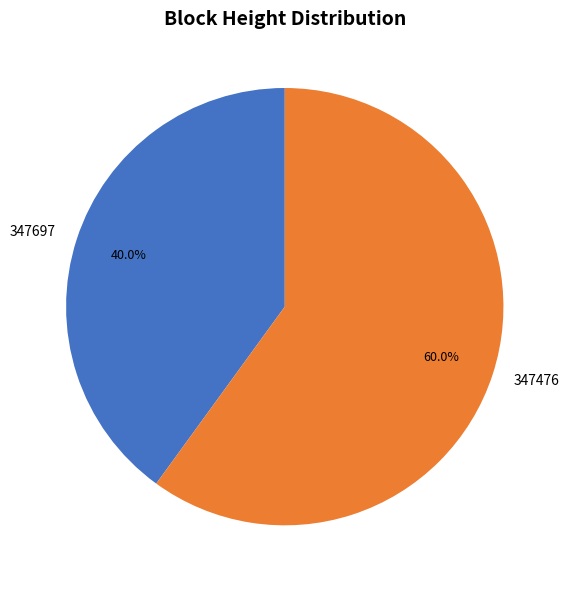

Rank the categories by value from lowest to highest.

347697, 347476